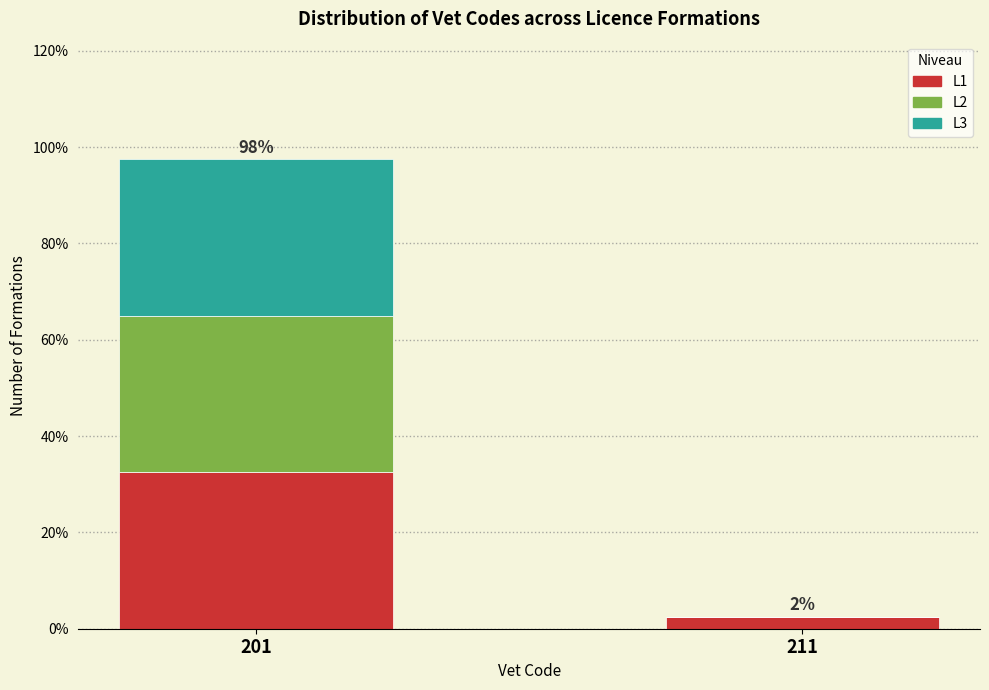

Reading left to right, transcribe the values for L1.

201=32.5	211=2.5